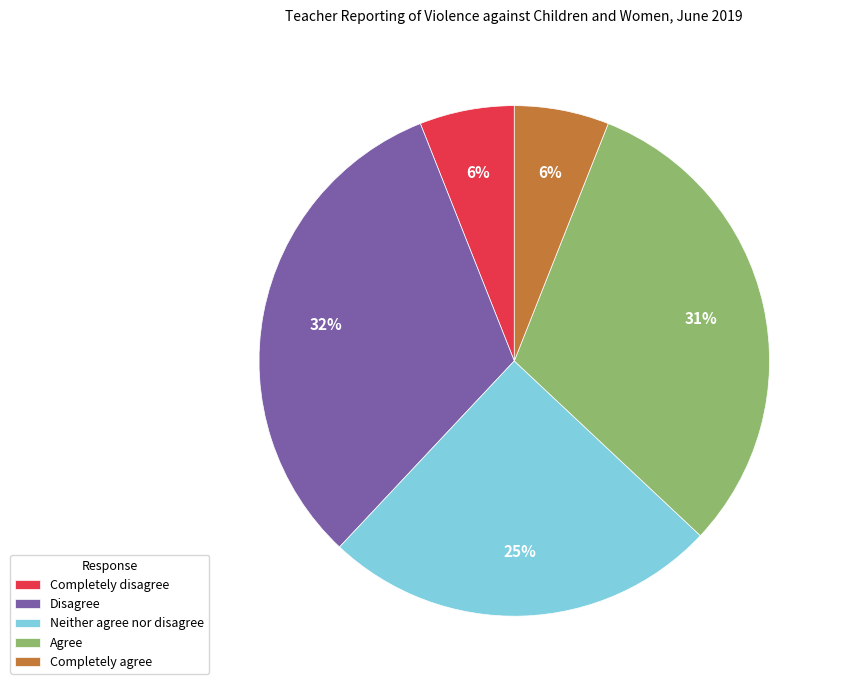

To the nearest percent, what is the combined percentage of Neither agree nor disagree and Disagree?

57%